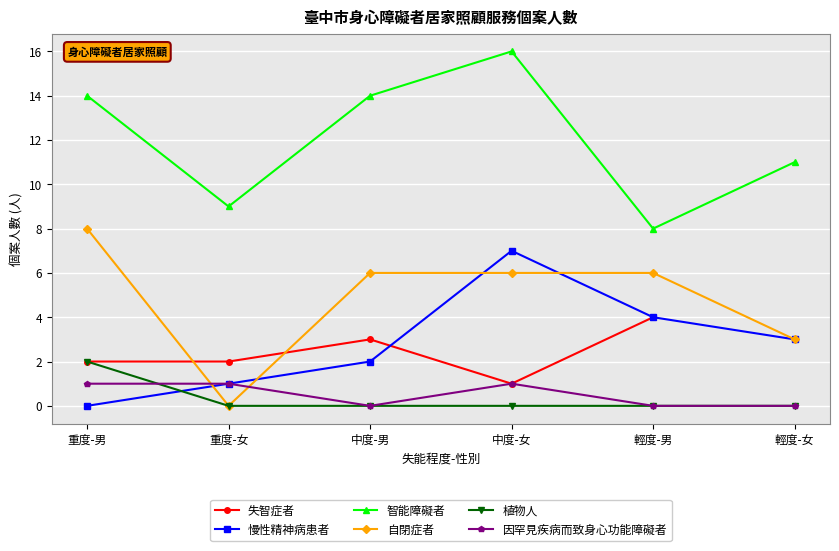

List the labels in order of 智能障礙者 value, largest first.

中度-女, 重度-男, 中度-男, 輕度-女, 重度-女, 輕度-男